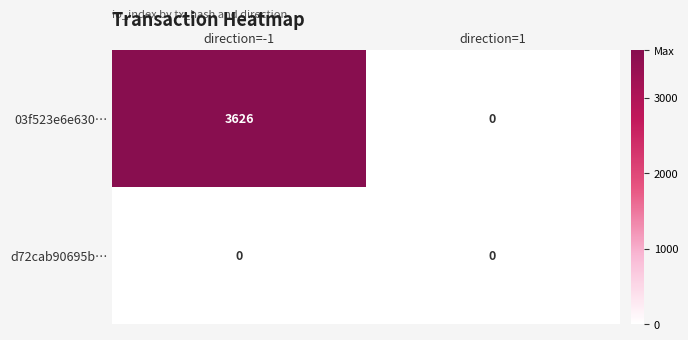

Reading left to right, what are all the values shown in this chart?

03f523e6e630…: direction=-1=3626	direction=1=0
d72cab90695b…: direction=-1=0	direction=1=0